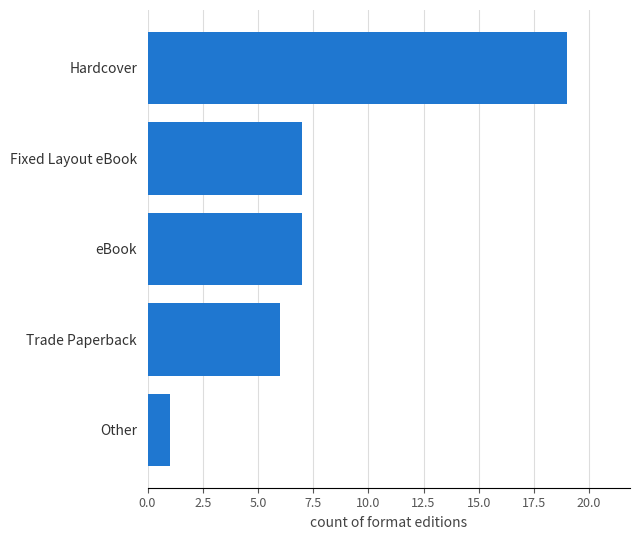

What is the average value?

8